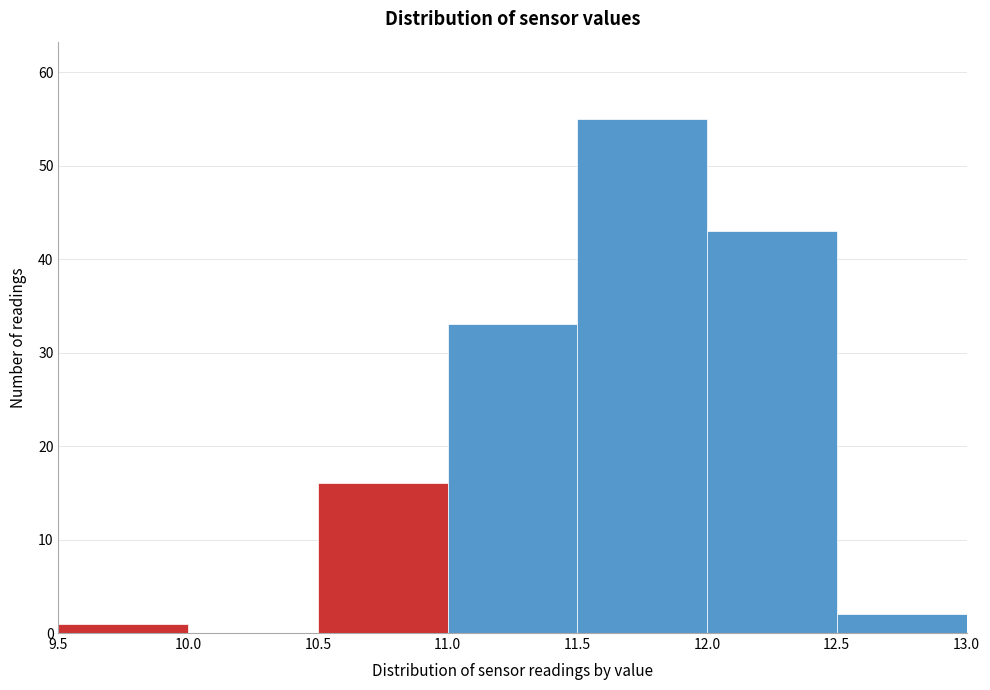

Reading left to right, list every bar in this chart as the range it spans on the x-axis followed by its height. The values are not printed on the chart, so give them approximately, as read against the axis.

9.5 to 10.0: 1
10.0 to 10.5: 0
10.5 to 11.0: 16
11.0 to 11.5: 33
11.5 to 12.0: 55
12.0 to 12.5: 43
12.5 to 13.0: 2